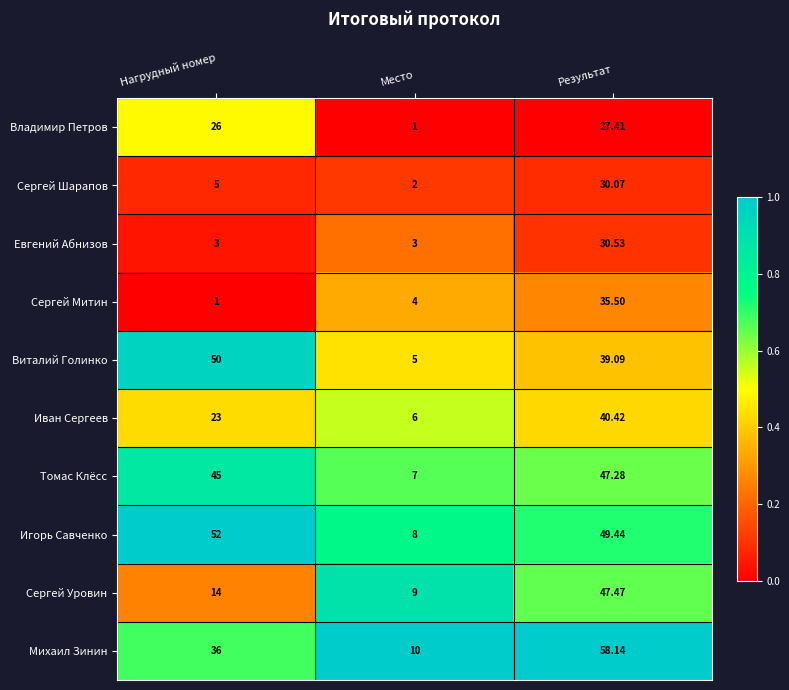

Which series has the widest spread of values?

Михаил Зинин